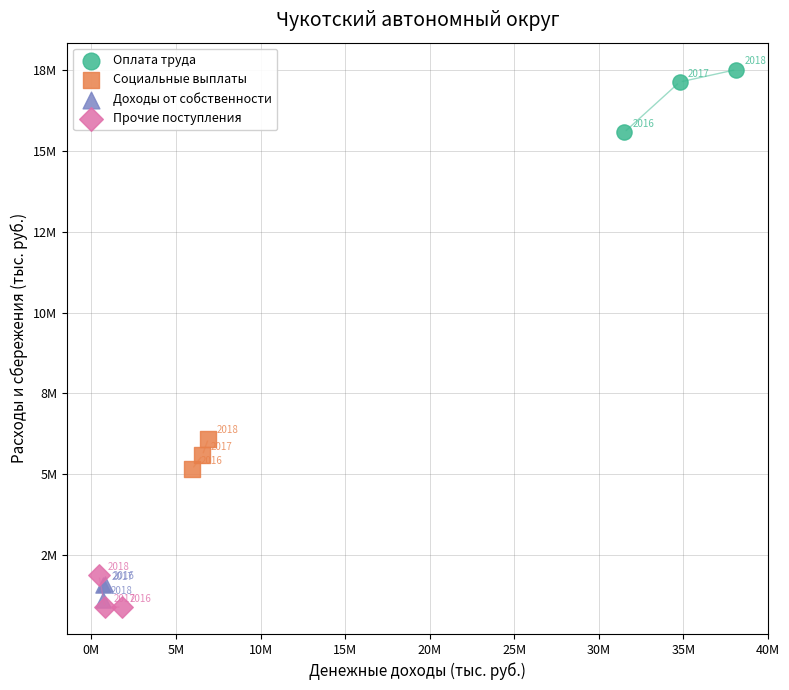

Which series contains the lowest Y value?

Прочие поступления